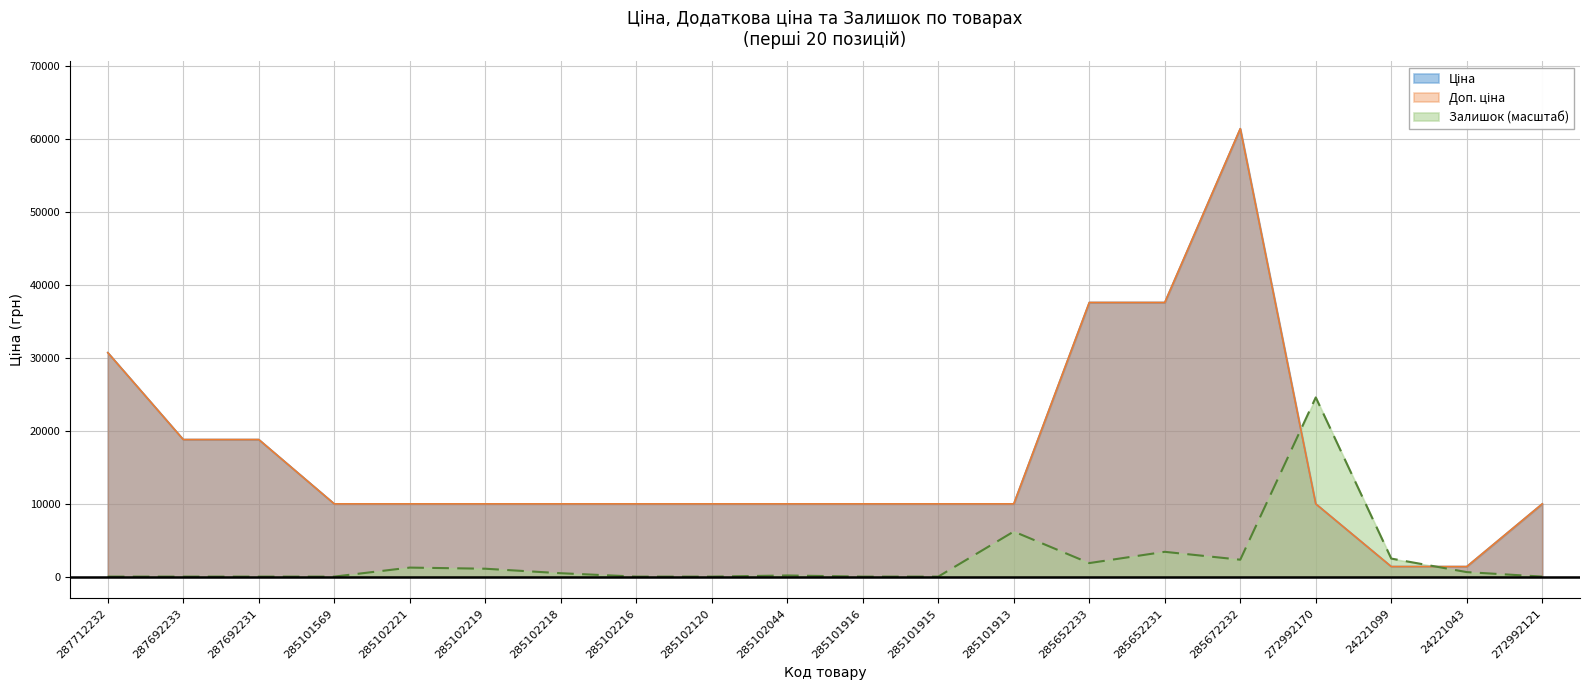

How many interior local peaks does the Доп. ціна series have?

1